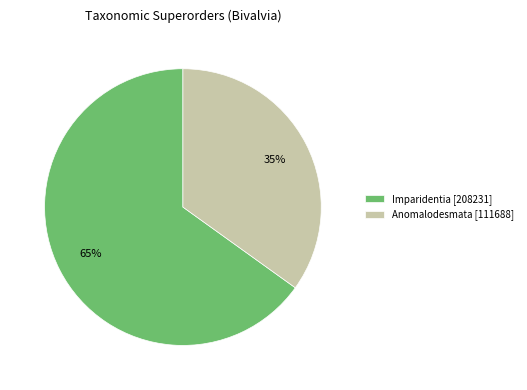

To the nearest percent, what is the average slice percentage?

50%